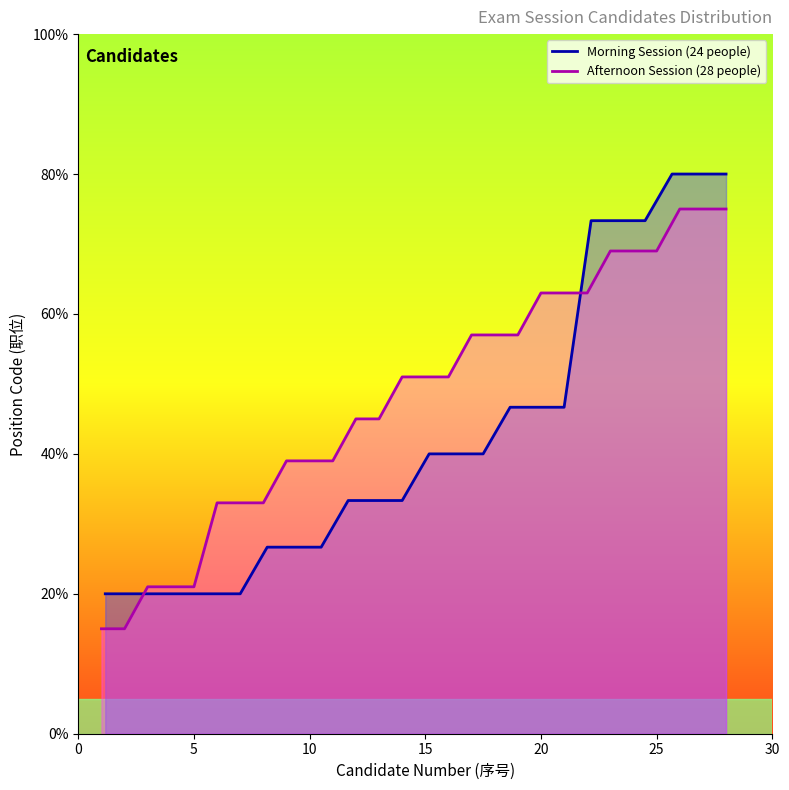

How many values are between 33 and 63?

17